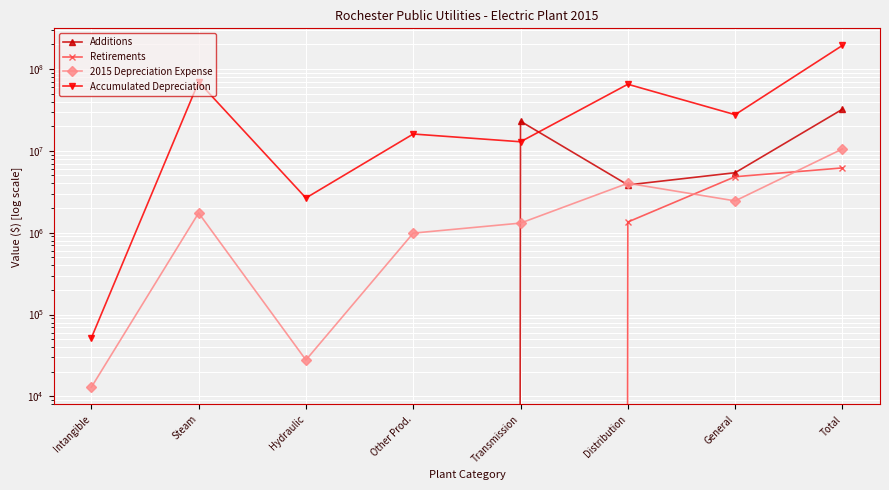

In Additions, how many points are higher than both neighbors (excluding endpoints)?

1